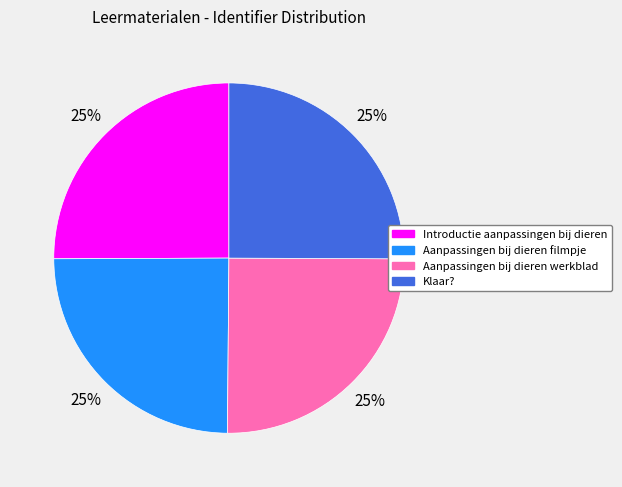

What percentage is the Klaar? slice, to the nearest percent?

25%